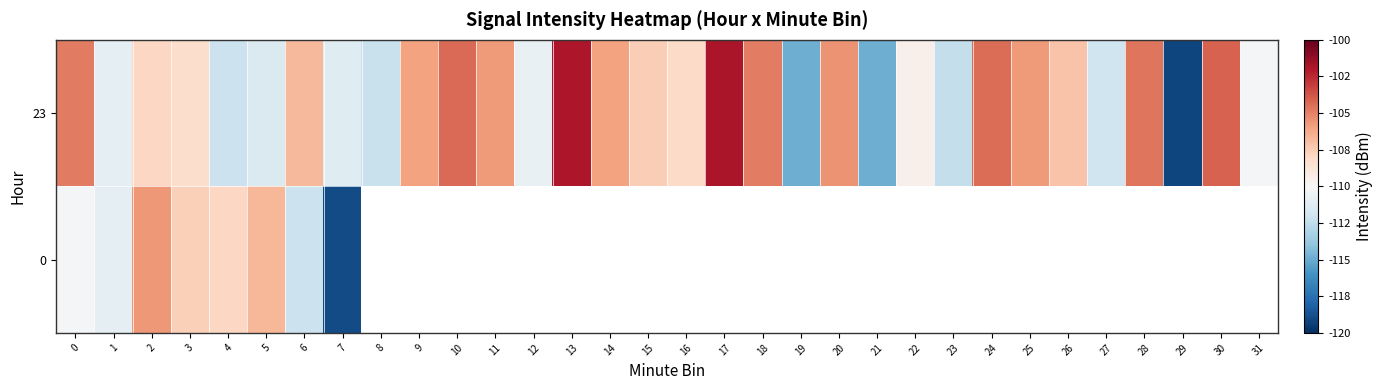

Between 6 and 9, which series saw the biggest shift?

23